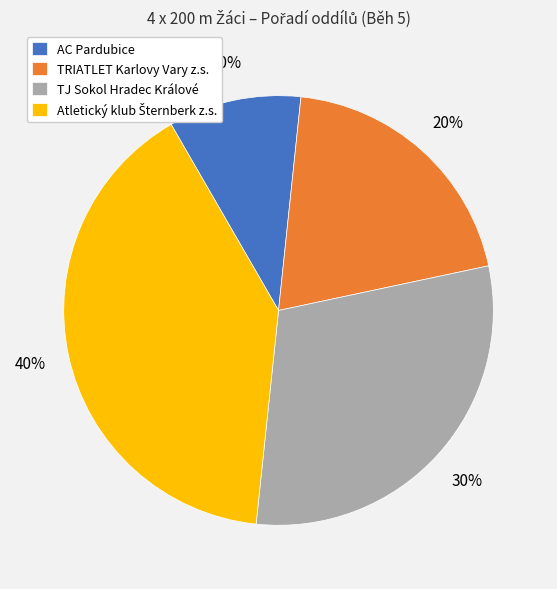

How many segments does this pie chart have?

4